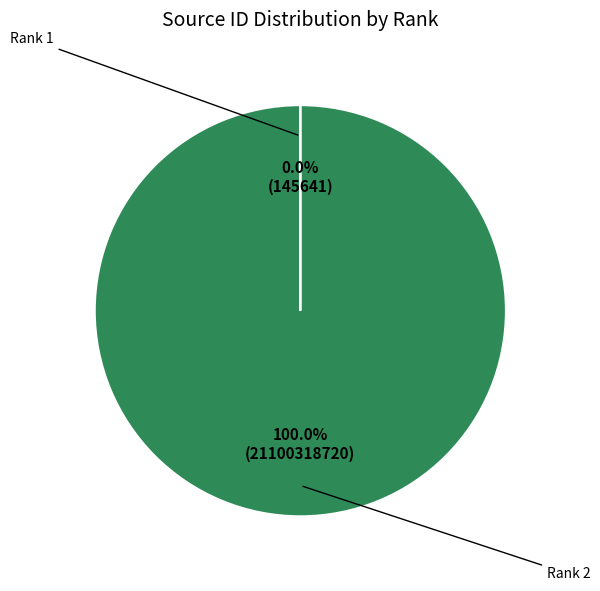

Which slice is the largest?

Rank 2